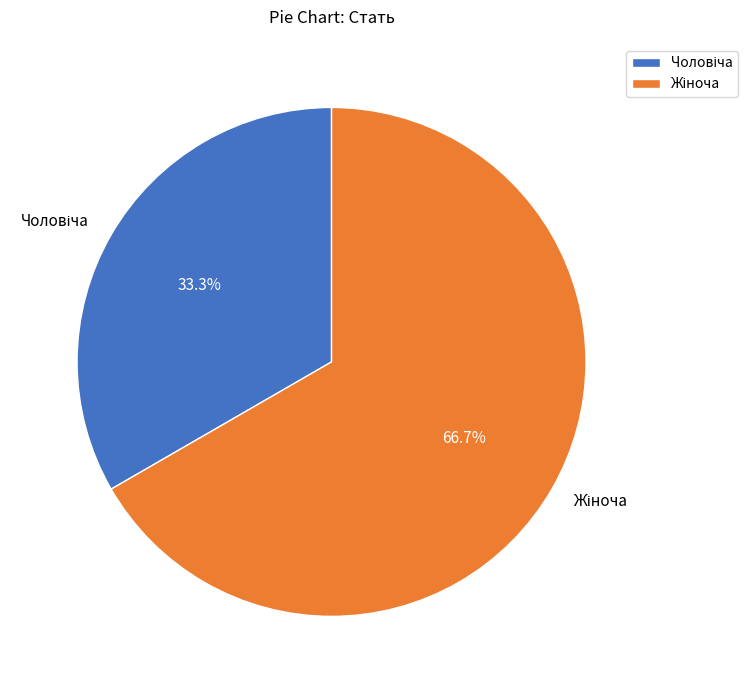

Does any single category account for the majority?

Yes